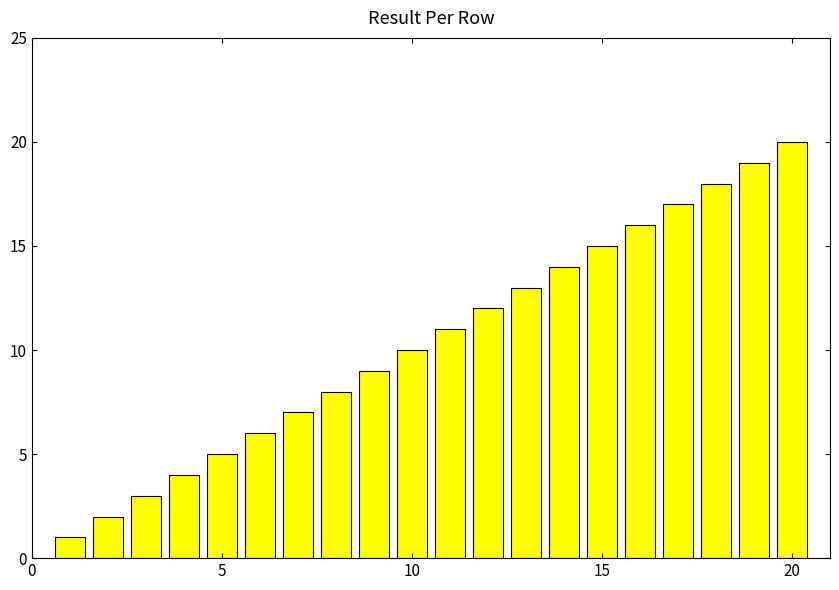

What is the sum of all values?

210